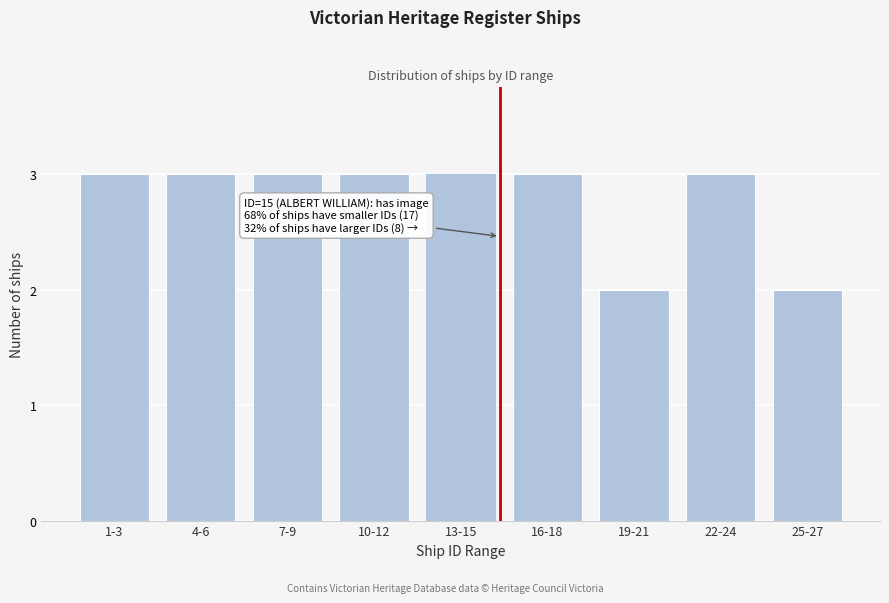

Reading left to right, extract all data points from this chart.

1-3=3	4-6=3	7-9=3	10-12=3	13-15=3	16-18=3	19-21=2	22-24=3	25-27=2